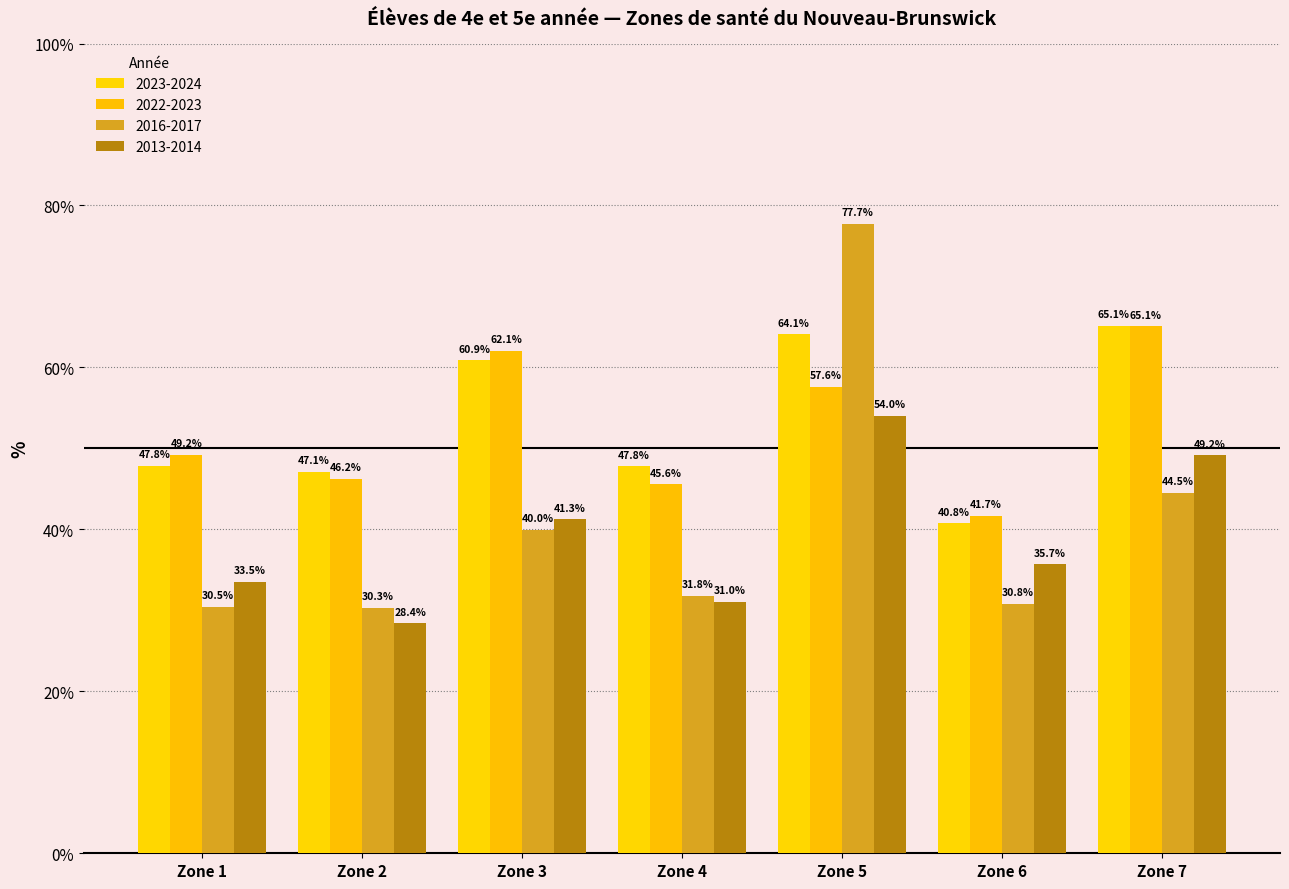

Reading left to right, extract all data points from this chart.

2023-2024: 47.8	47.1	60.9	47.8	64.1	40.8	65.1
2022-2023: 49.2	46.2	62.1	45.6	57.6	41.7	65.1
2016-2017: 30.5	30.3	40.0	31.8	77.7	30.8	44.5
2013-2014: 33.5	28.4	41.3	31.0	54.0	35.7	49.2